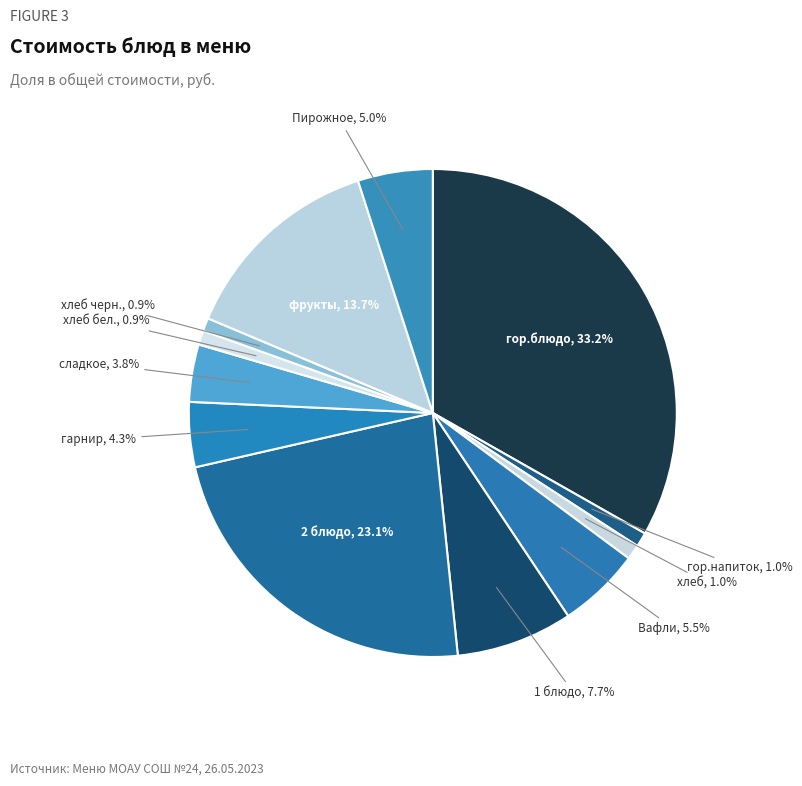

Is it true that сладкое is 4% of the pie?

True